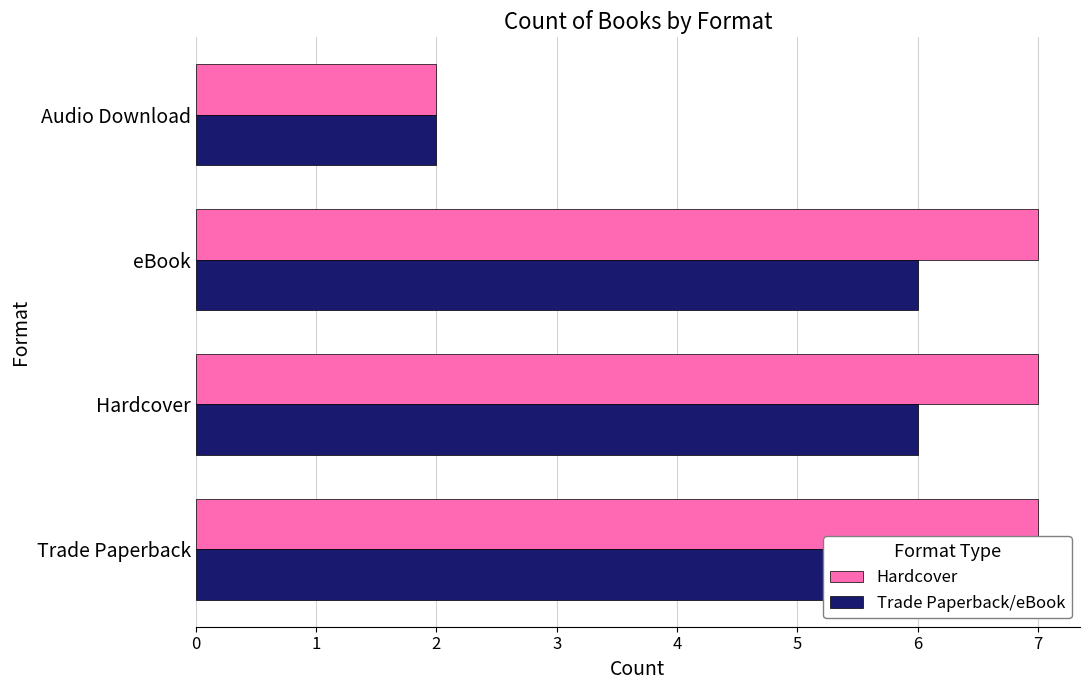

What is the lowest value of the Trade Paperback/eBook series?

2